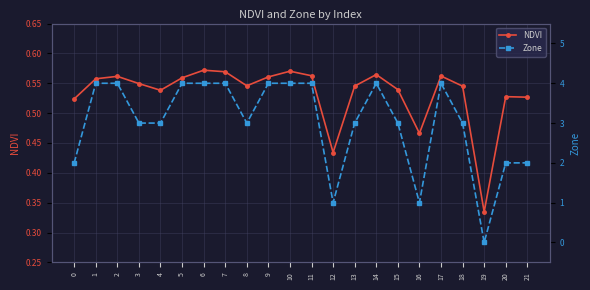

Which category has the lowest value in the Zone series?

19